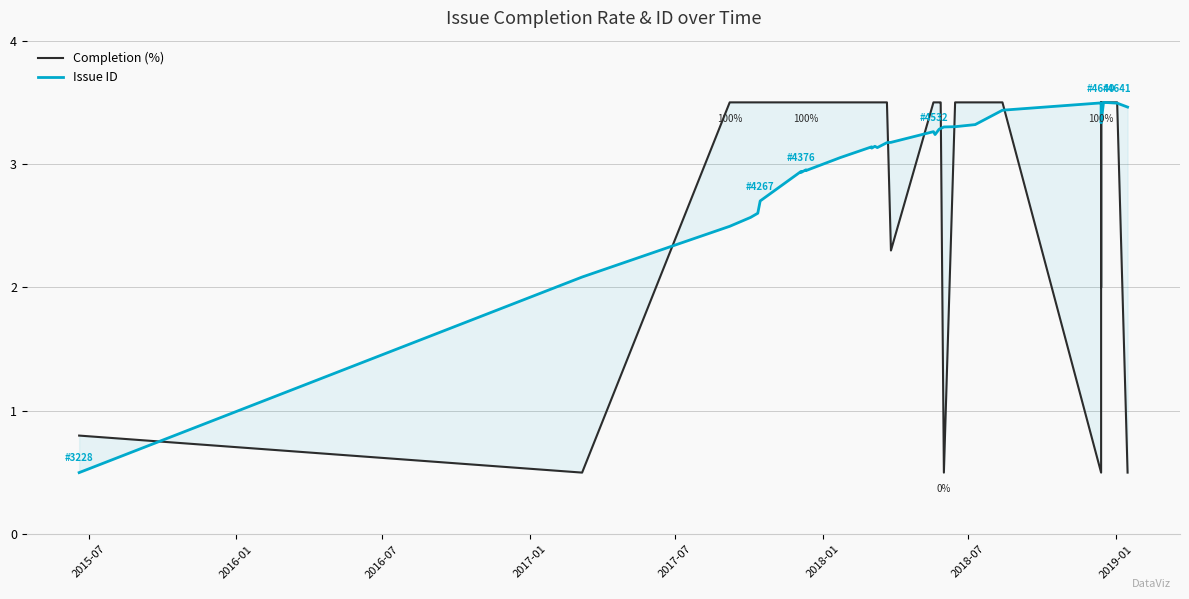

What is the value of the Completion (%) point at the 15th from the left?

3.5